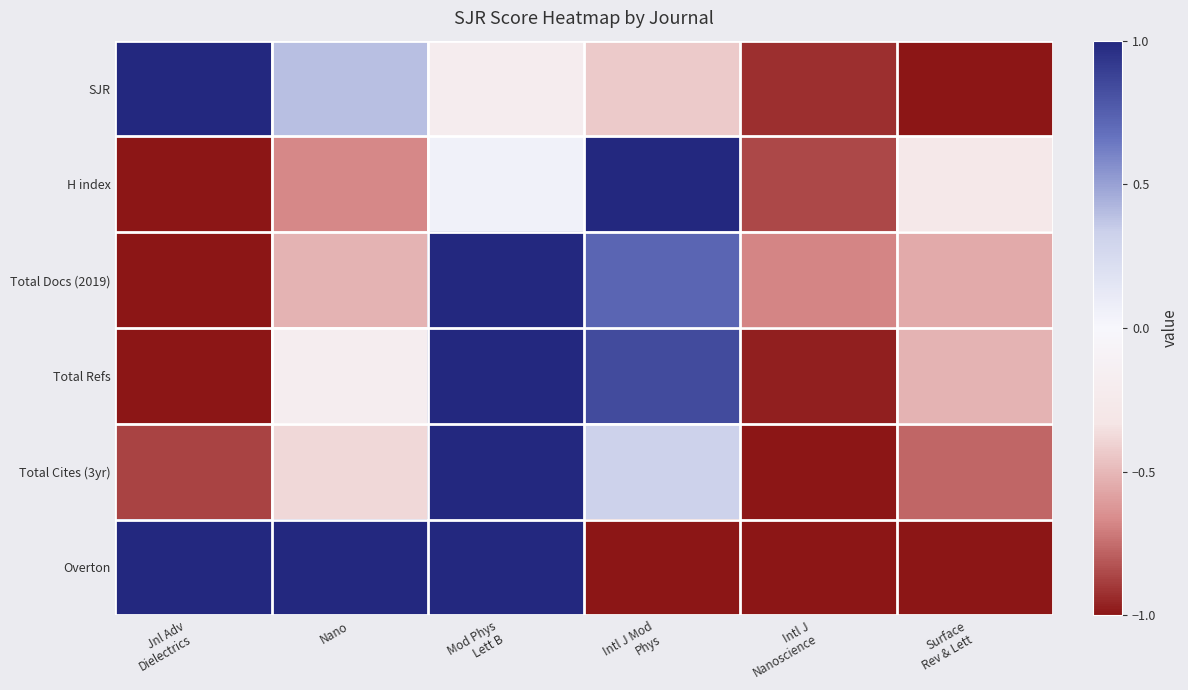

How many series are shown in this chart?

6